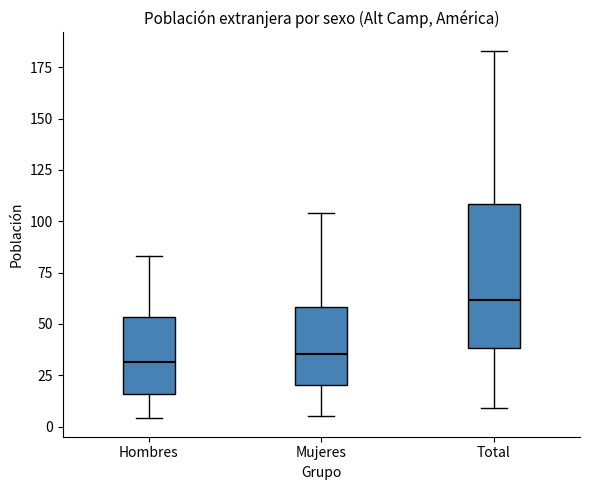

Reading left to right, transcribe this box plot: for each box, give where its median line is, the range the box spans, and where its two whiskers end, as read against the y-axis. The values are not printed on the chart, so give them approximately, as read against the axis.

Hombres: median 30, box 15 to 55, whiskers 5 to 85
Mujeres: median 35, box 20 to 60, whiskers 5 to 105
Total: median 60, box 40 to 110, whiskers 10 to 185